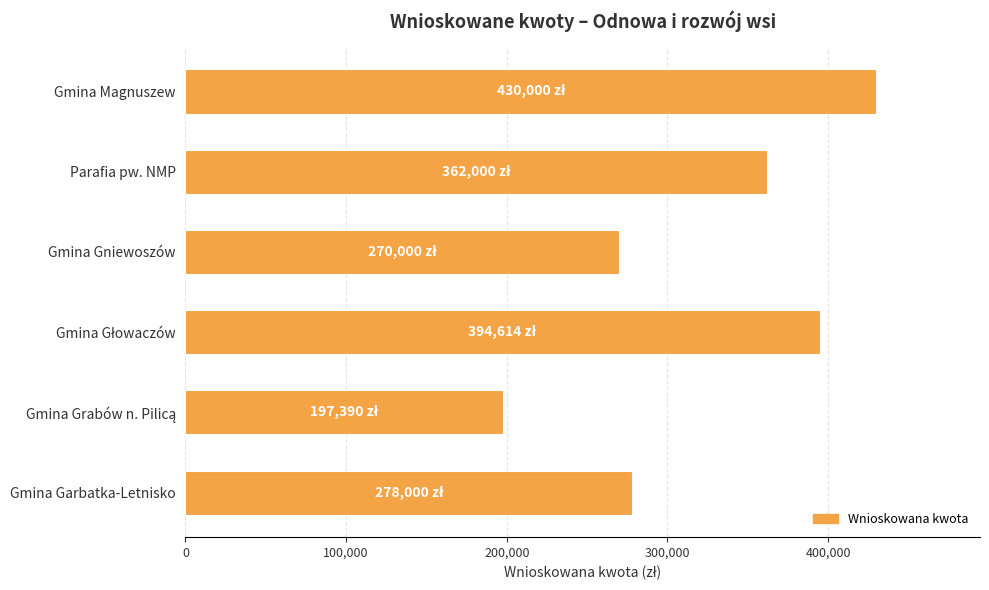

Reading top to bottom, what are all the values shown in this chart?

430000	362000	270000	394614	197390	278000